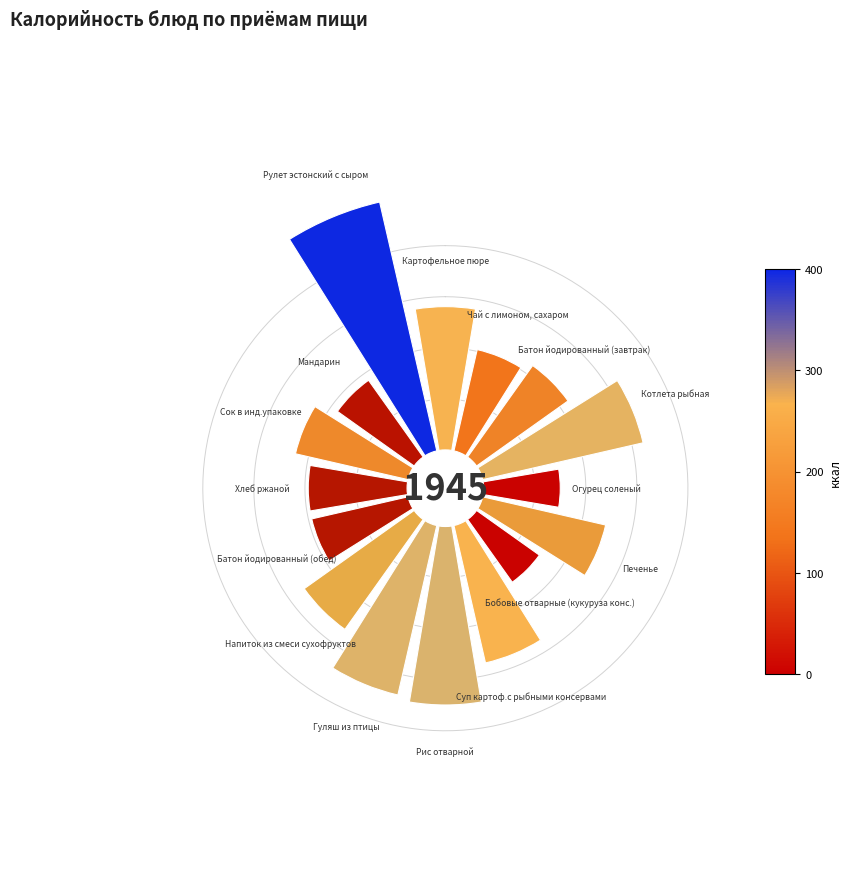

Which has a higher value, Печенье or Котлета рыбная?

Котлета рыбная